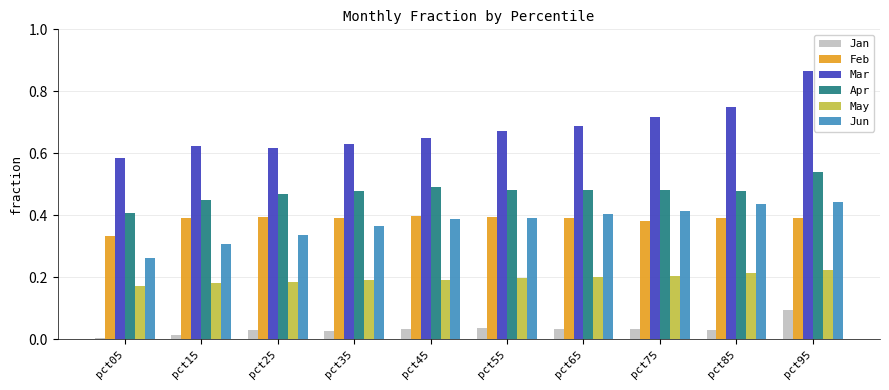

At how many categories does at least one series exceed 0?

10